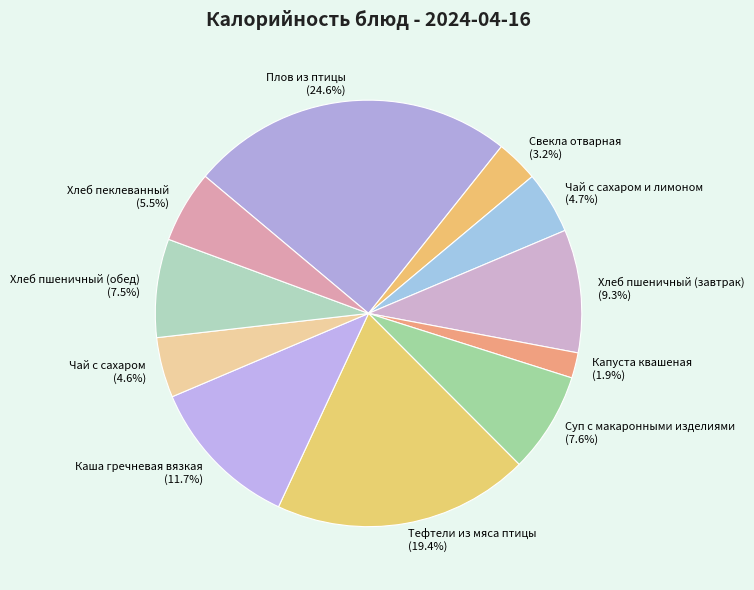

What is the ratio of the value at Свекла отварная to the value at Хлеб пшеничный (обед)?

0.4